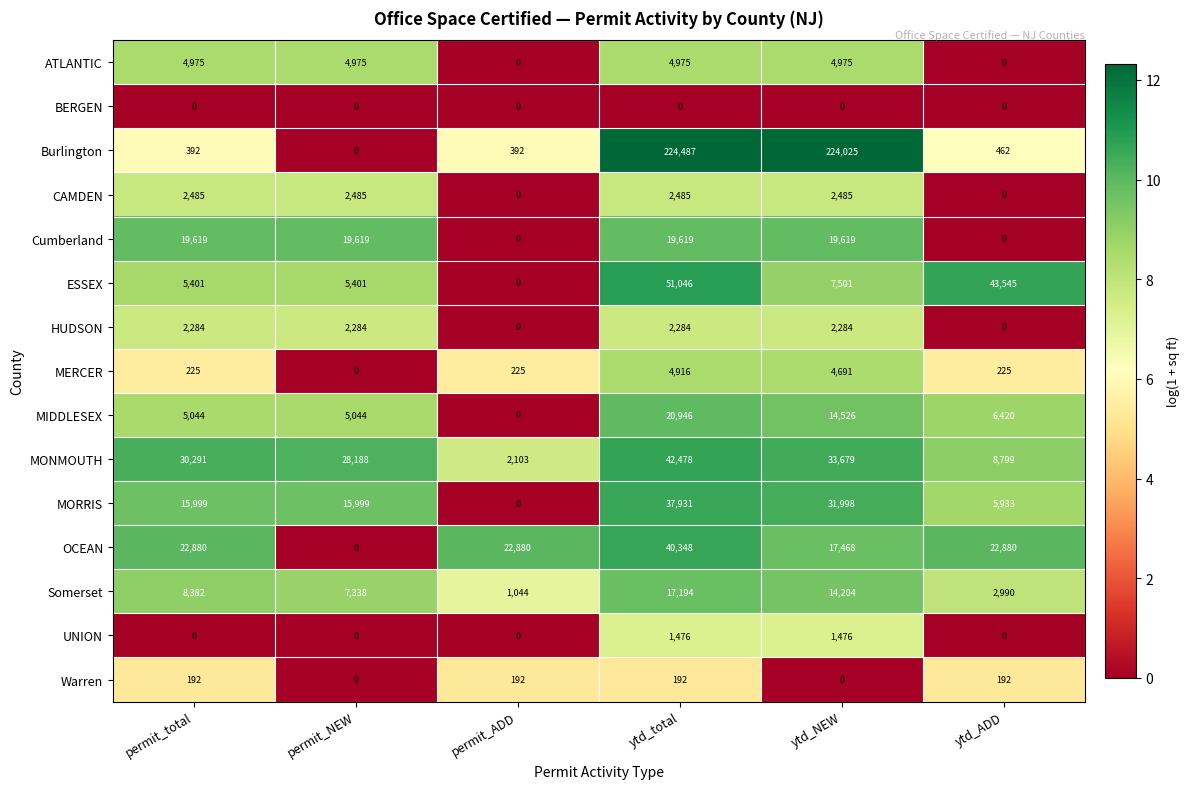

How many values in ESSEX are above zero?

5